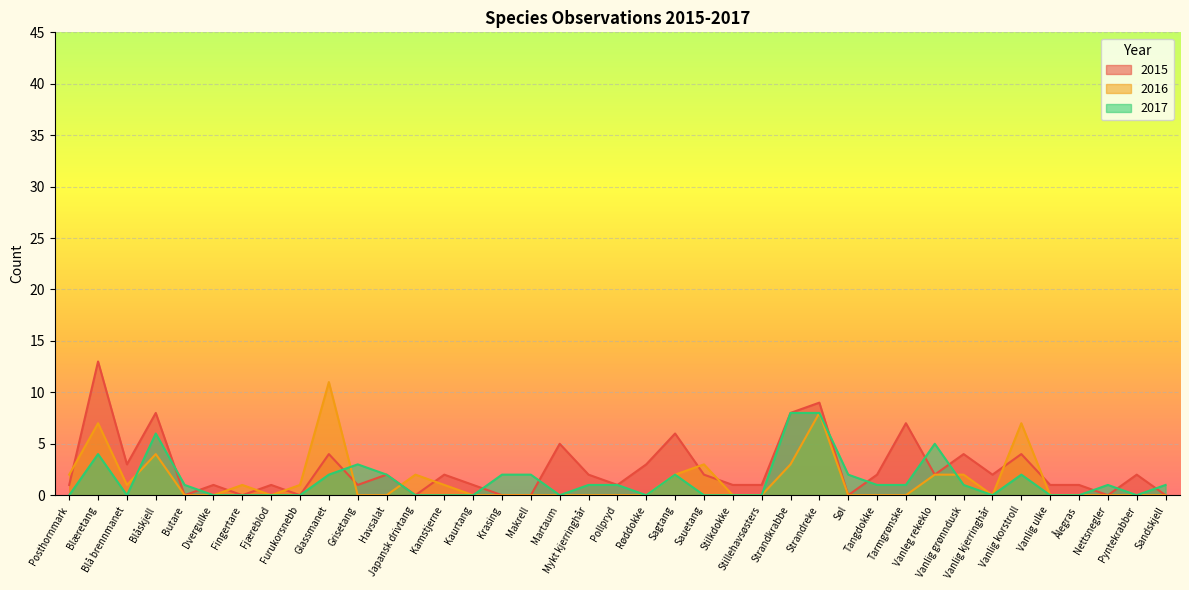

Where is the first local maximum for 2016?

Blæretang